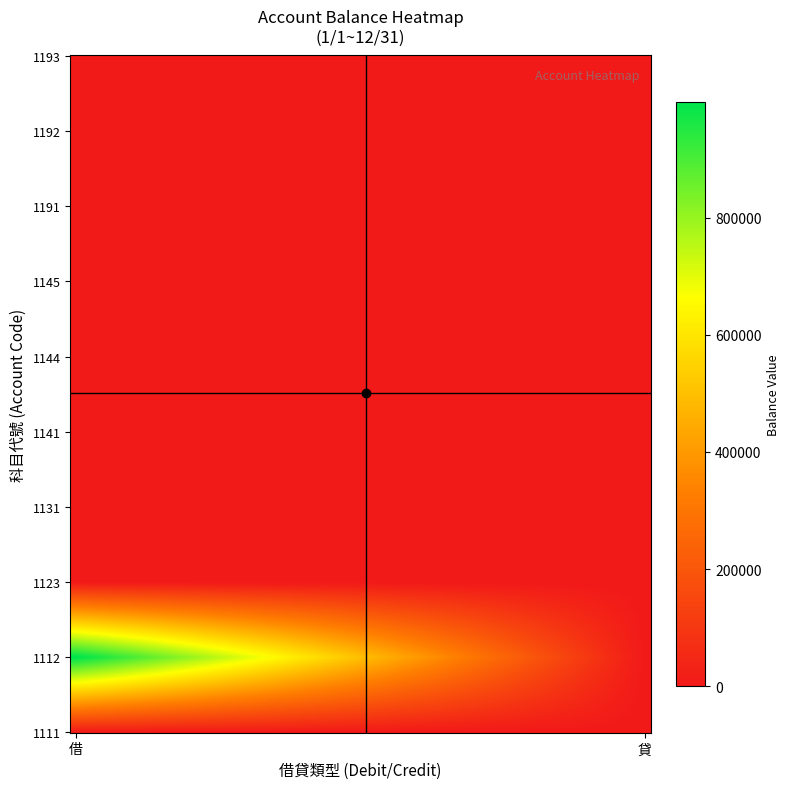

Which series has the largest total across all categories?

1112